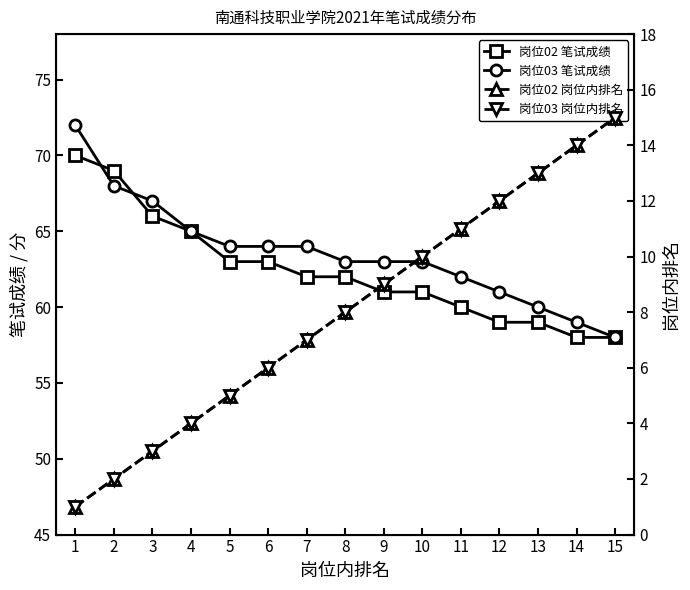

Is the value of 岗位03 笔试成绩 at 14 greater than the value of 岗位02 笔试成绩 at 13?

No